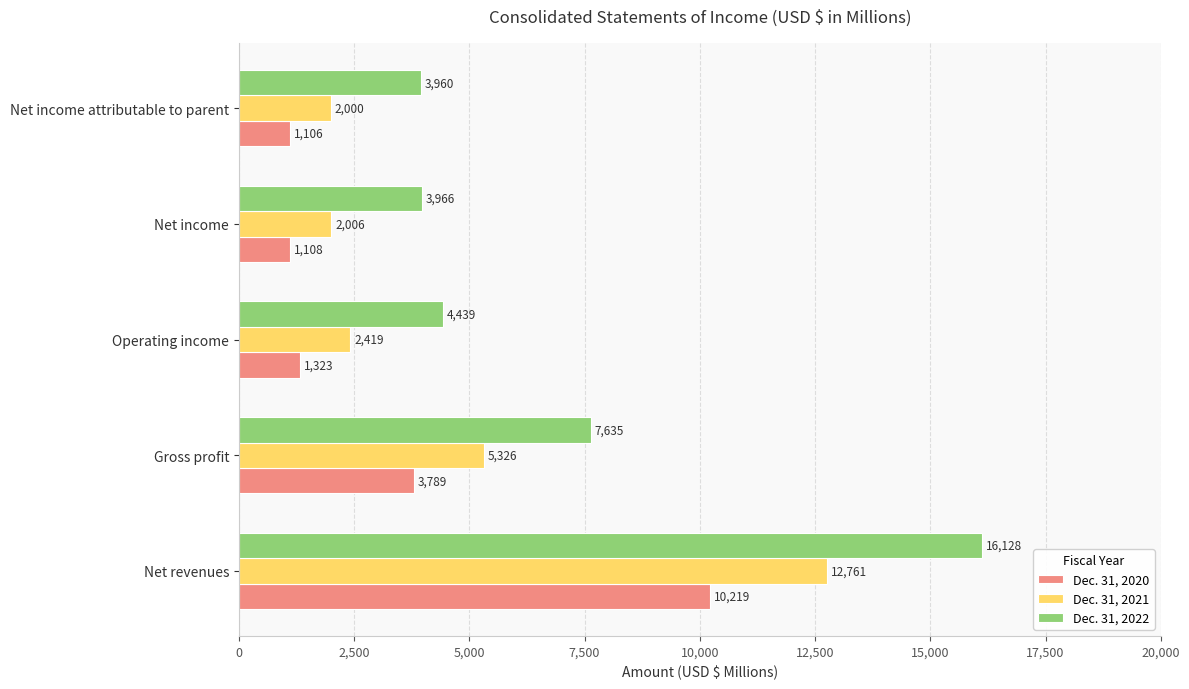

What is the maximum value shown in the chart?

16128